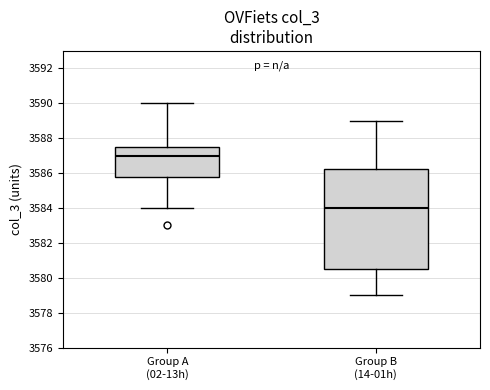

Reading left to right, transcribe this box plot: for each box, give where its median line is, the range the box spans, and where its two whiskers end, as read against the y-axis. The values are not printed on the chart, so give them approximately, as read against the axis.

Group A (02-13h): median 3587.0, box 3585.8 to 3587.6, whiskers 3584.0 to 3590.0
Group B (14-01h): median 3584.0, box 3580.6 to 3586.2, whiskers 3579.0 to 3589.0